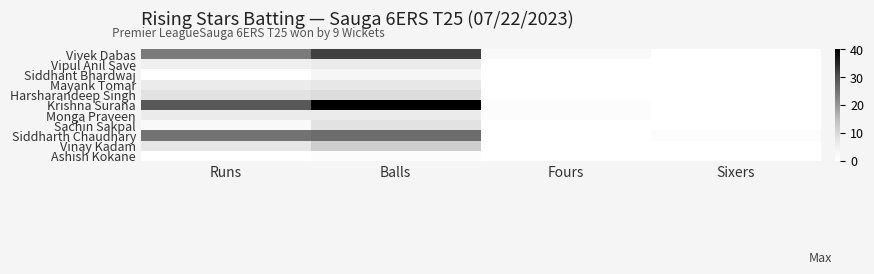

Reading right to left, transcribe all the data shown in this chart.

Vivek Dabas: Sixers=0	Fours=2	Balls=32	Runs=24
Vipul Anil Save: Sixers=0	Fours=0	Balls=6	Runs=5
Siddhant Bhardwaj: Sixers=0	Fours=0	Balls=3	Runs=0
Mayank Tomar: Sixers=0	Fours=0	Balls=7	Runs=6
Harsharandeep Singh: Sixers=0	Fours=0	Balls=9	Runs=8
Krishna Surana: Sixers=0	Fours=1	Balls=40	Runs=29
Monga Praveen: Sixers=0	Fours=1	Balls=6	Runs=6
Sachin Sakpal: Sixers=0	Fours=0	Balls=8	Runs=2
Siddharth Chaudhary: Sixers=1	Fours=0	Balls=26	Runs=25
Vinay Kadam: Sixers=0	Fours=0	Balls=12	Runs=7
Ashish Kokane: Sixers=0	Fours=0	Balls=1	Runs=0